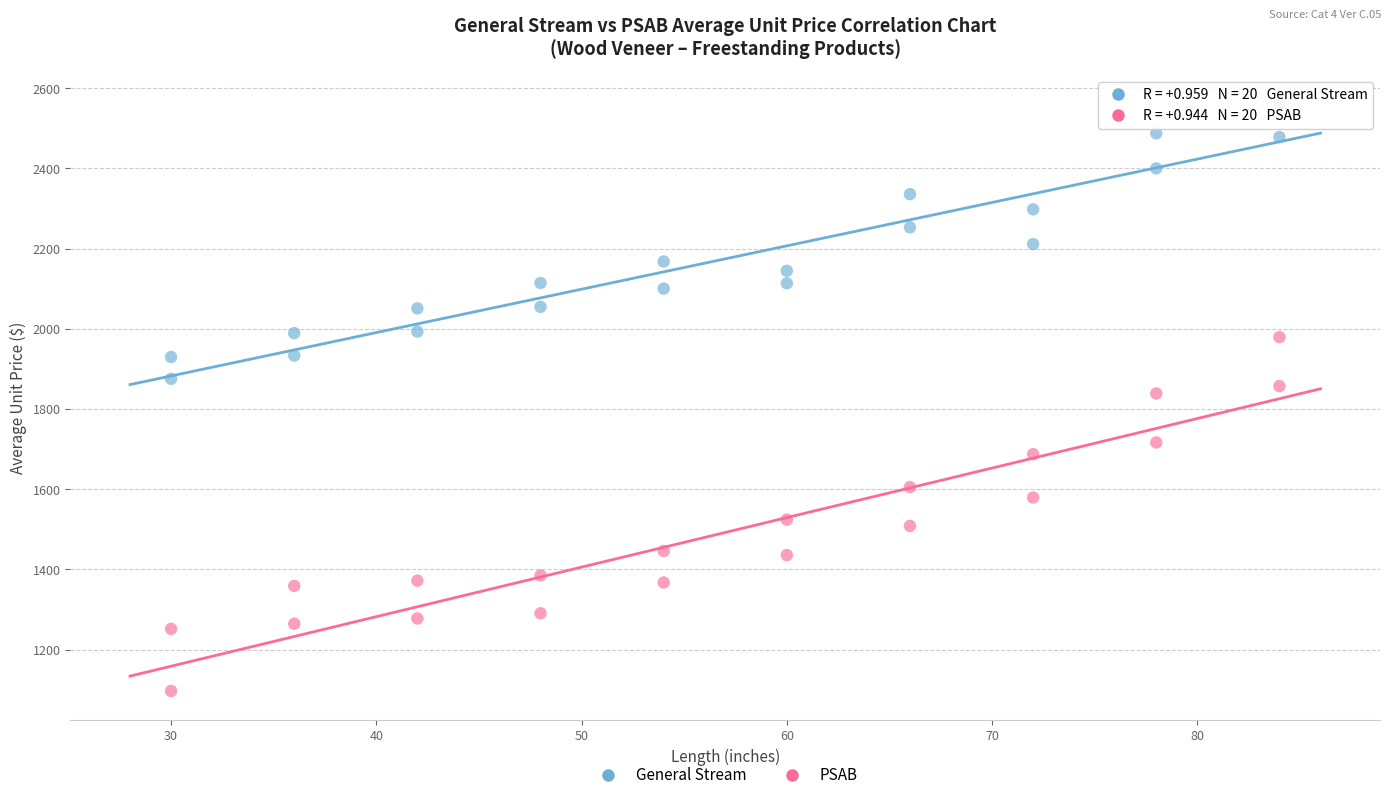

What are all the series names shown in the legend?

General Stream, PSAB